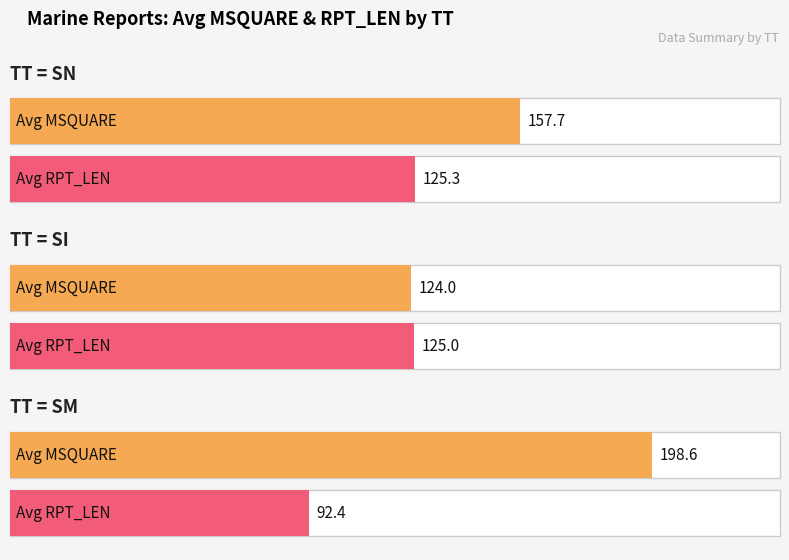

What are all the series names shown in the legend?

Average MSQUARE, Average RPT_LEN